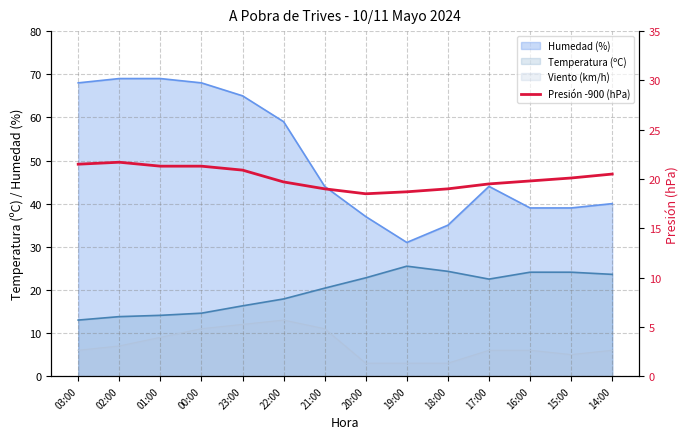

At which category does the data reach its first local peak?

02:00